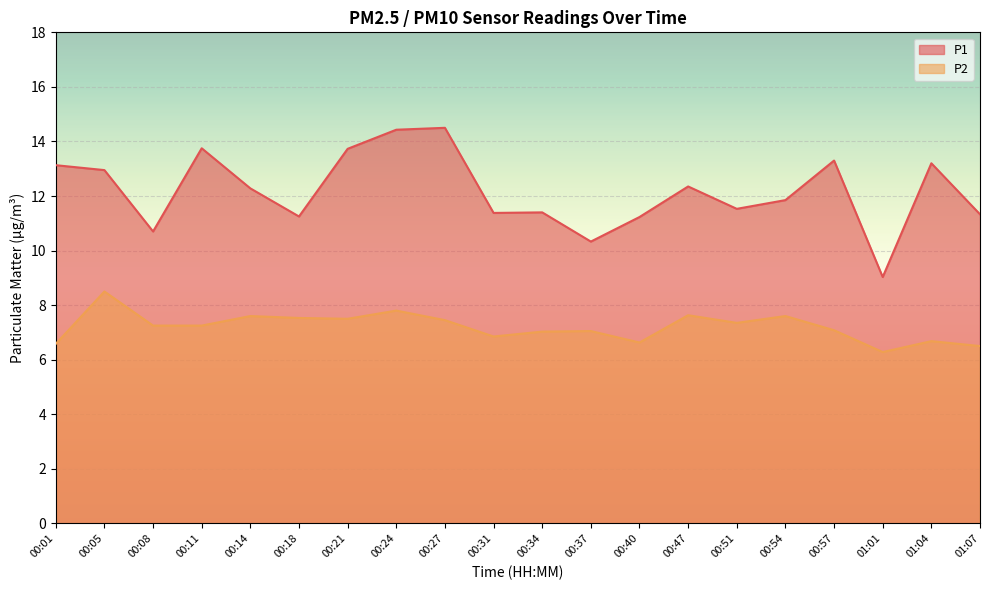

True or false: P2 has more than 0 interior local peaks.

True